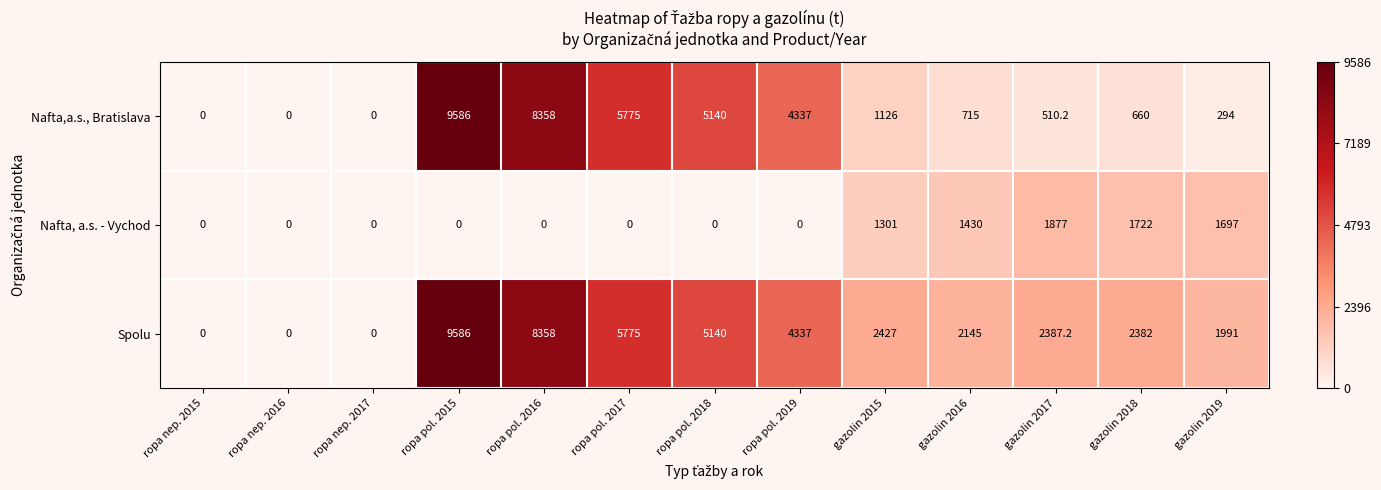

Which series has the largest total across all categories?

Spolu